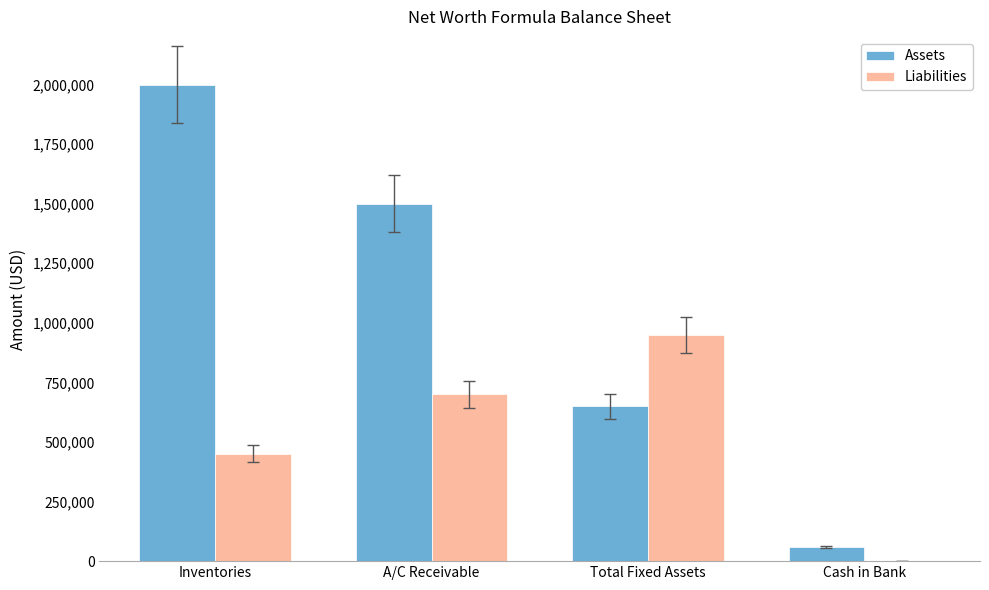

What is the average value of the Assets series?

1052500